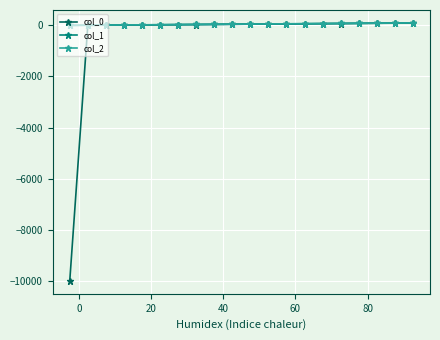

What is the difference between the second highest and second lowest values in the col_0 series?

85.0